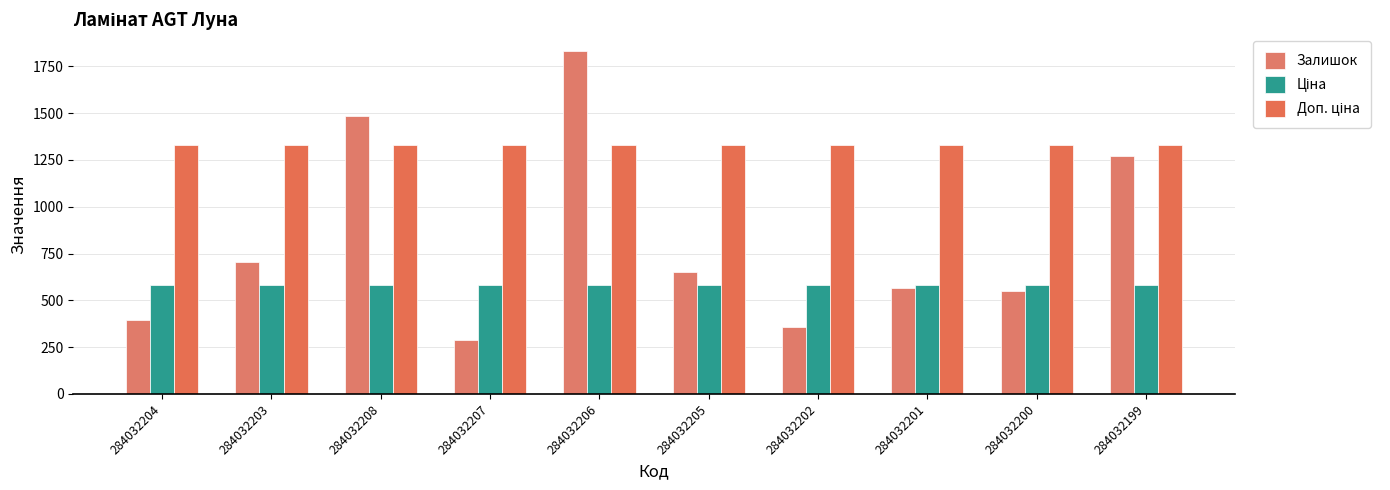

Which series has the largest total across all categories?

Доп. ціна